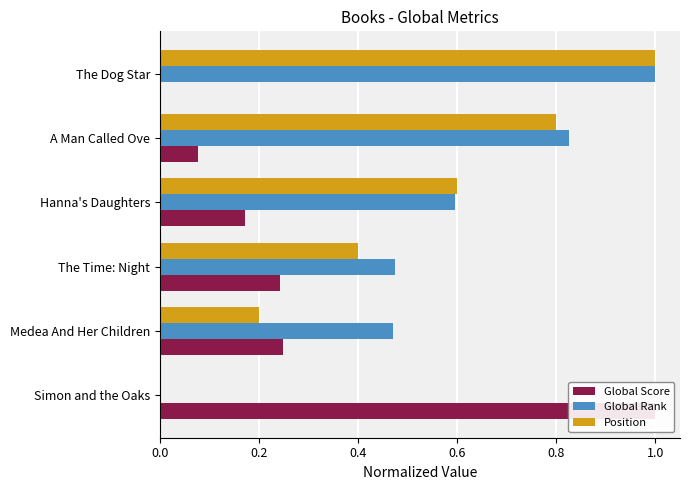

Rank the series by their average value, from highest to lowest.

Global Rank, Position, Global Score